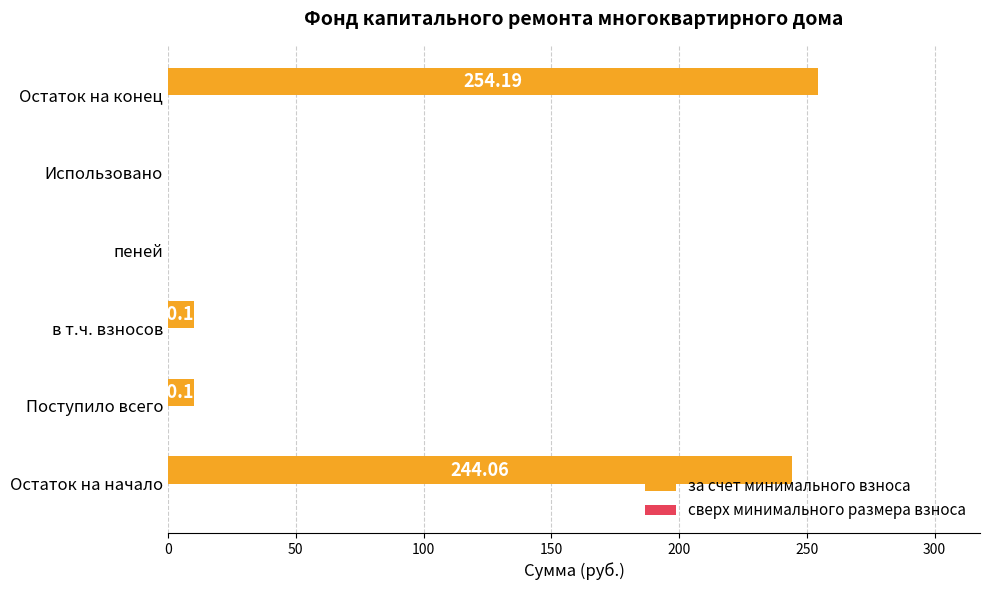

What is the sum of the values at Поступило всего and Использовано?

10.1